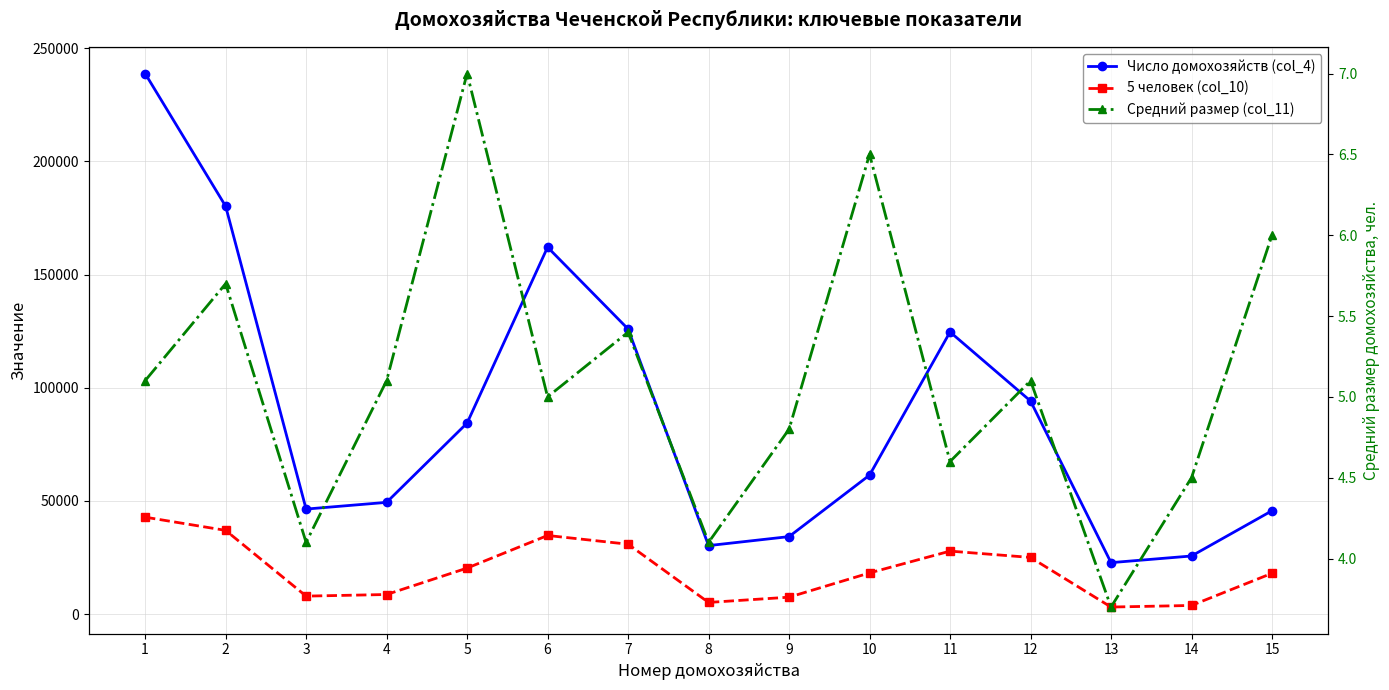

What is the difference between the Средний размер (col_11) values at 11 and 1?

0.5